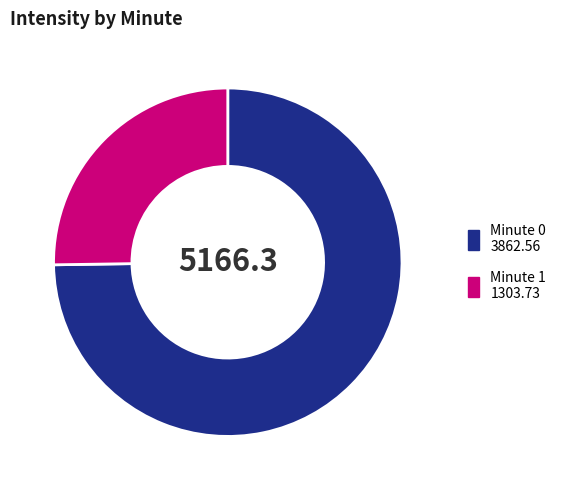

Does any single category account for the majority?

Yes